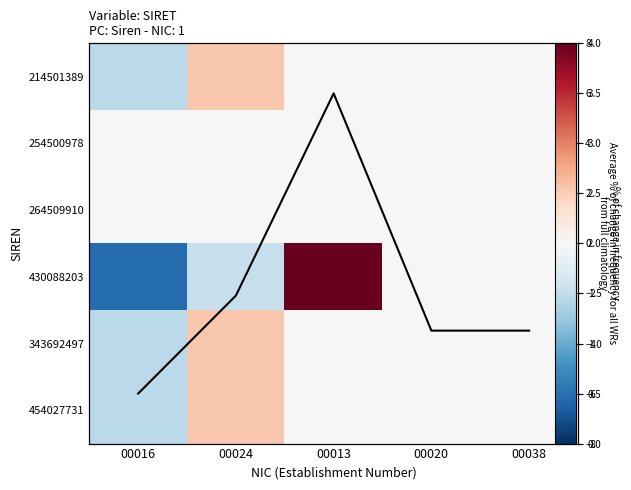

At which label does Average % of change
in frequency for all WRs reach its peak?

00013